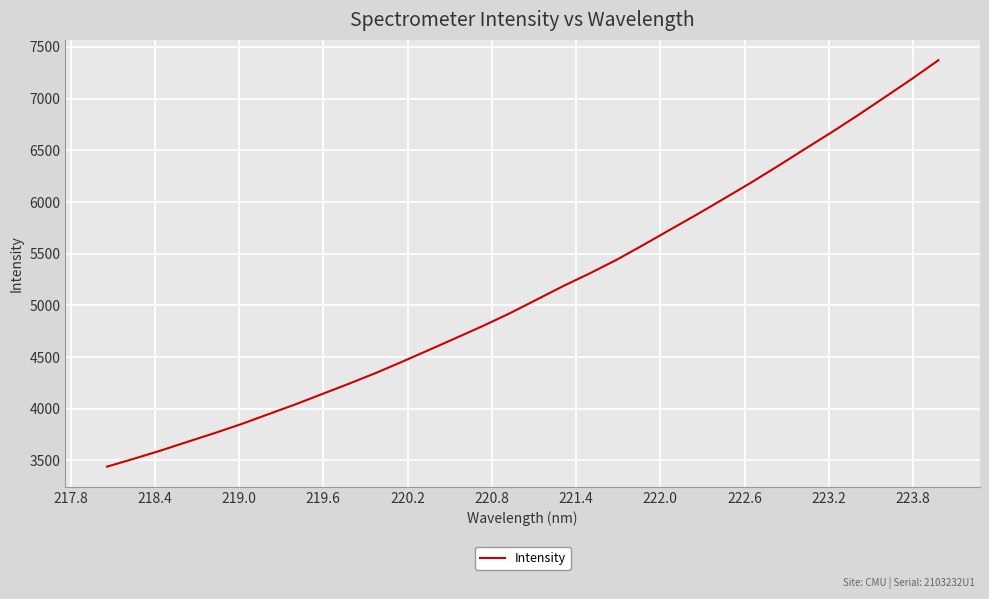

What is the smallest value displayed?

3440.0